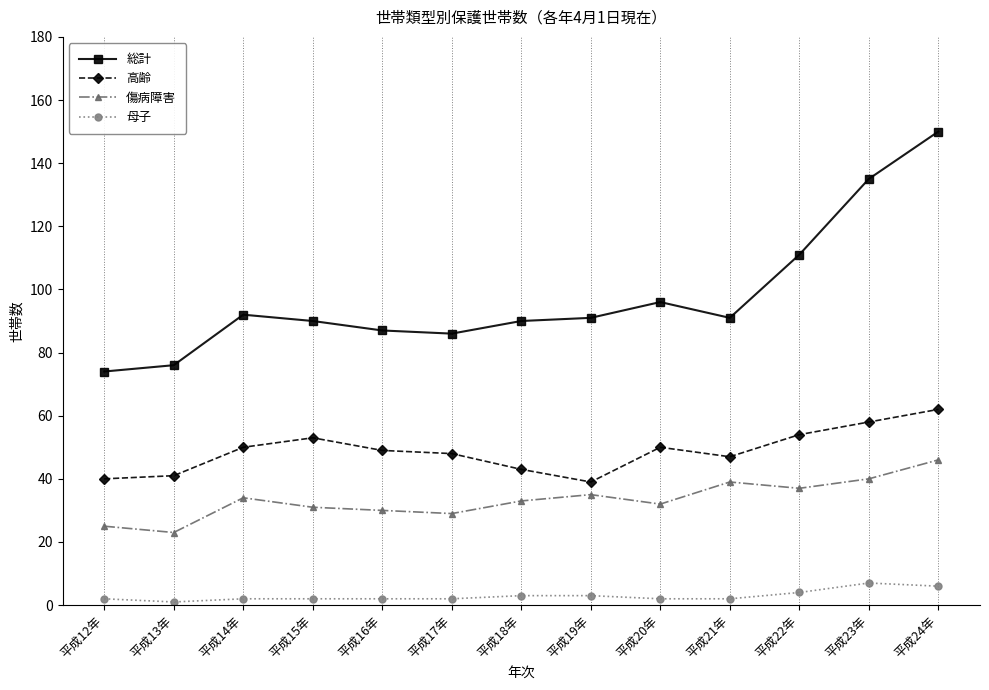

What is the value of the 高齢 point at the 10th from the left?

47